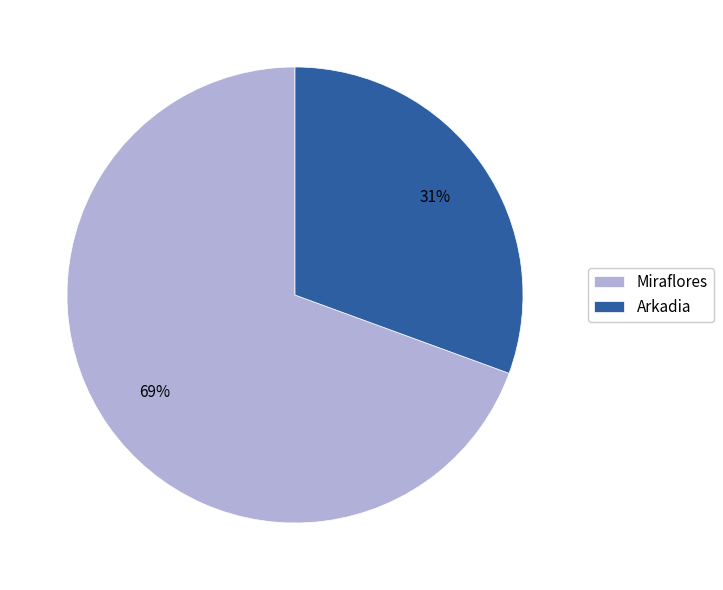

Which category has the biggest portion of the pie?

Miraflores